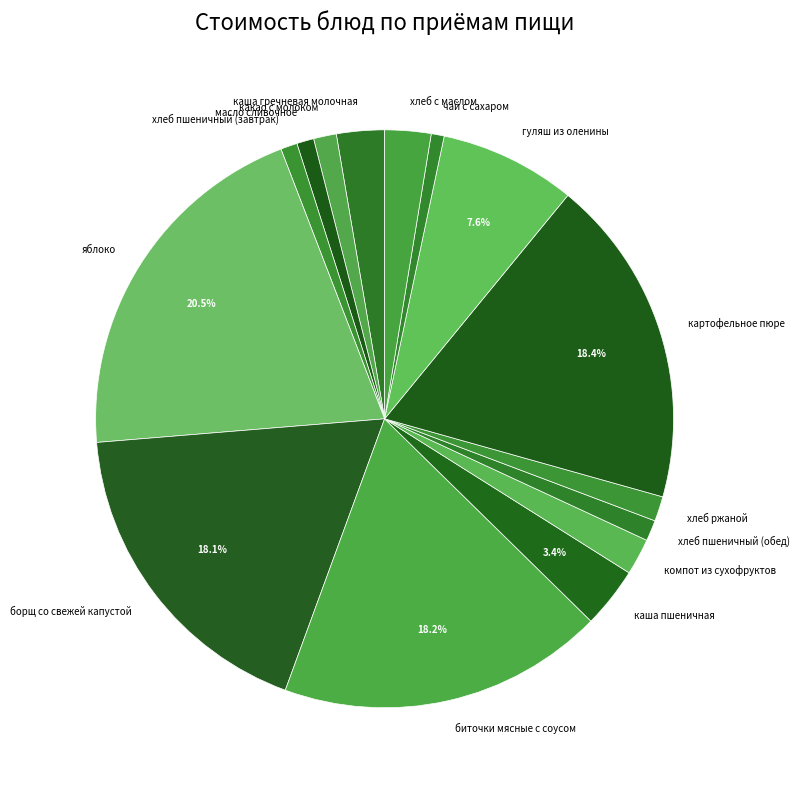

Which has a higher value, биточки мясные с соусом or гуляш из оленины?

биточки мясные с соусом